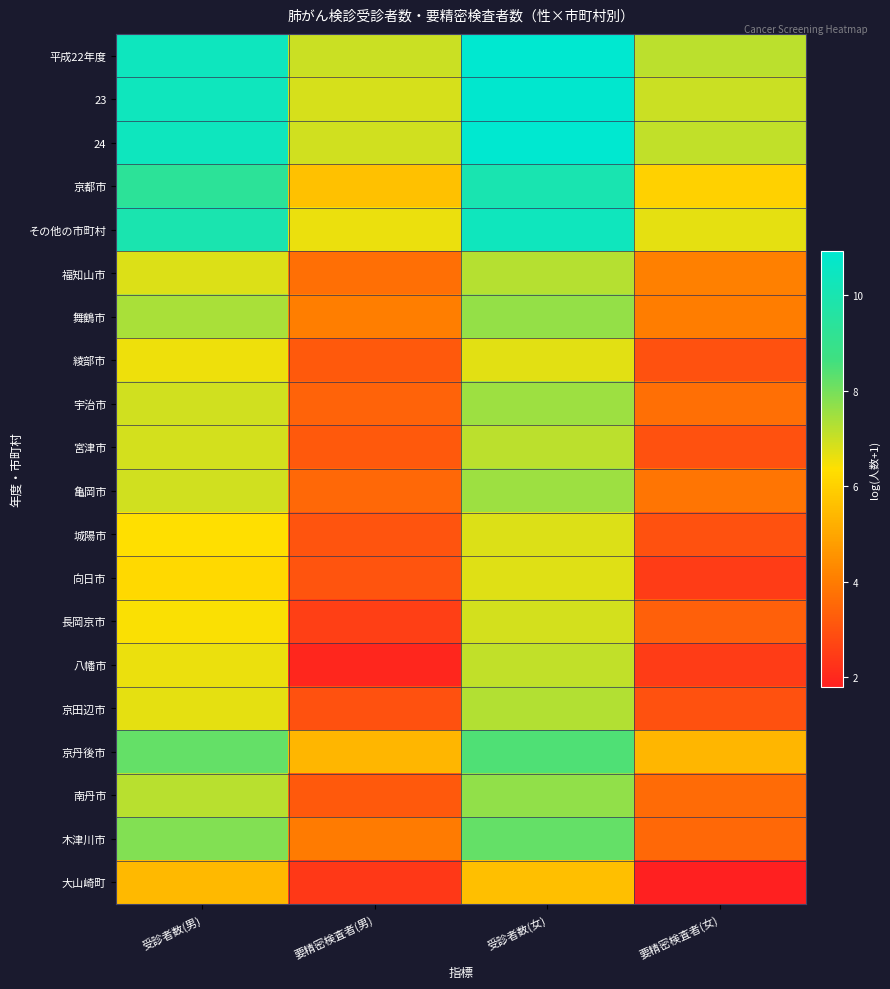

Reading left to right, extract all data points from this chart.

平成22年度: 受診者数(男)=10.4	要精密検査者(男)=7.0	受診者数(女)=10.9	要精密検査者(女)=7.2
23: 受診者数(男)=10.4	要精密検査者(男)=6.8	受診者数(女)=10.9	要精密検査者(女)=7.0
24: 受診者数(男)=10.4	要精密検査者(男)=6.9	受診者数(女)=10.9	要精密検査者(女)=7.1
京都市: 受診者数(男)=9.3	要精密検査者(男)=5.6	受診者数(女)=10.0	要精密検査者(女)=6.0
その他の市町村: 受診者数(男)=10.0	要精密検査者(男)=6.6	受診者数(女)=10.4	要精密検査者(女)=6.7
福知山市: 受診者数(男)=6.8	要精密検査者(男)=3.7	受診者数(女)=7.2	要精密検査者(女)=4.1
舞鶴市: 受診者数(男)=7.4	要精密検査者(男)=4.1	受診者数(女)=7.6	要精密検査者(女)=4.0
綾部市: 受診者数(男)=6.5	要精密検査者(男)=3.2	受診者数(女)=6.7	要精密検査者(女)=3.0
宇治市: 受診者数(男)=6.9	要精密検査者(男)=3.4	受診者数(女)=7.5	要精密検査者(女)=3.7
宮津市: 受診者数(男)=6.9	要精密検査者(男)=3.2	受診者数(女)=7.2	要精密検査者(女)=3.0
亀岡市: 受診者数(男)=6.9	要精密検査者(男)=3.5	受診者数(女)=7.5	要精密検査者(女)=3.9
城陽市: 受診者数(男)=6.3	要精密検査者(男)=3.0	受診者数(女)=6.8	要精密検査者(女)=3.0
向日市: 受診者数(男)=6.2	要精密検査者(男)=3.0	受診者数(女)=6.7	要精密検査者(女)=2.5
長岡京市: 受診者数(男)=6.4	要精密検査者(男)=2.6	受診者数(女)=6.9	要精密検査者(女)=3.3
八幡市: 受診者数(男)=6.6	要精密検査者(男)=1.9	受診者数(女)=7.1	要精密検査者(女)=2.5
京田辺市: 受診者数(男)=6.7	要精密検査者(男)=3.0	受診者数(女)=7.3	要精密検査者(女)=3.0
京丹後市: 受診者数(男)=8.2	要精密検査者(男)=5.4	受診者数(女)=8.4	要精密検査者(女)=5.4
南丹市: 受診者数(男)=7.2	要精密検査者(男)=3.2	受診者数(女)=7.7	要精密検査者(女)=3.6
木津川市: 受診者数(男)=7.9	要精密検査者(男)=4.0	受診者数(女)=8.2	要精密検査者(女)=3.5
大山崎町: 受診者数(男)=5.4	要精密検査者(男)=2.4	受診者数(女)=5.6	要精密検査者(女)=1.8